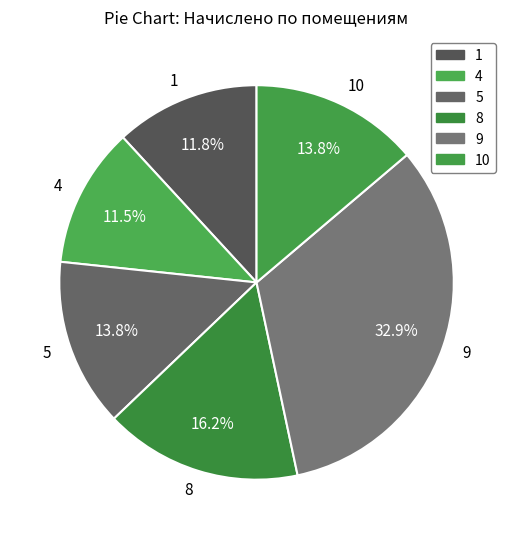

Approximately how many times larger is the value at 8 compared to 5?

1.2